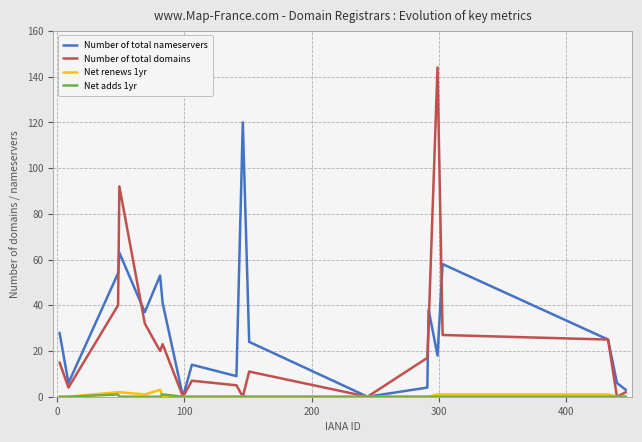

What is the maximum value shown in the chart?

144